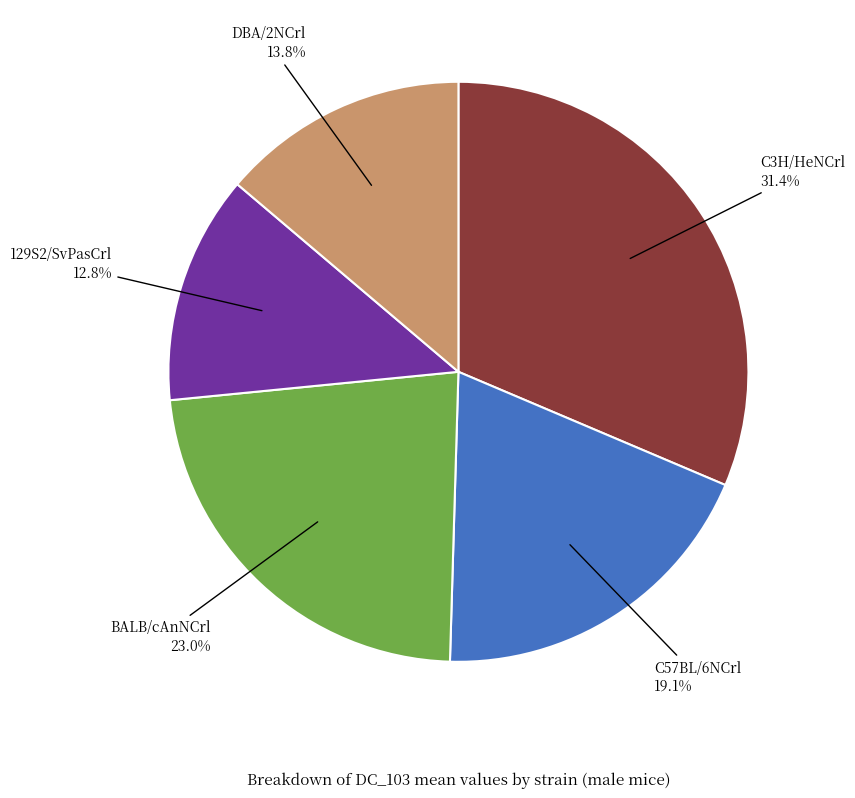

Does any single category account for the majority?

No